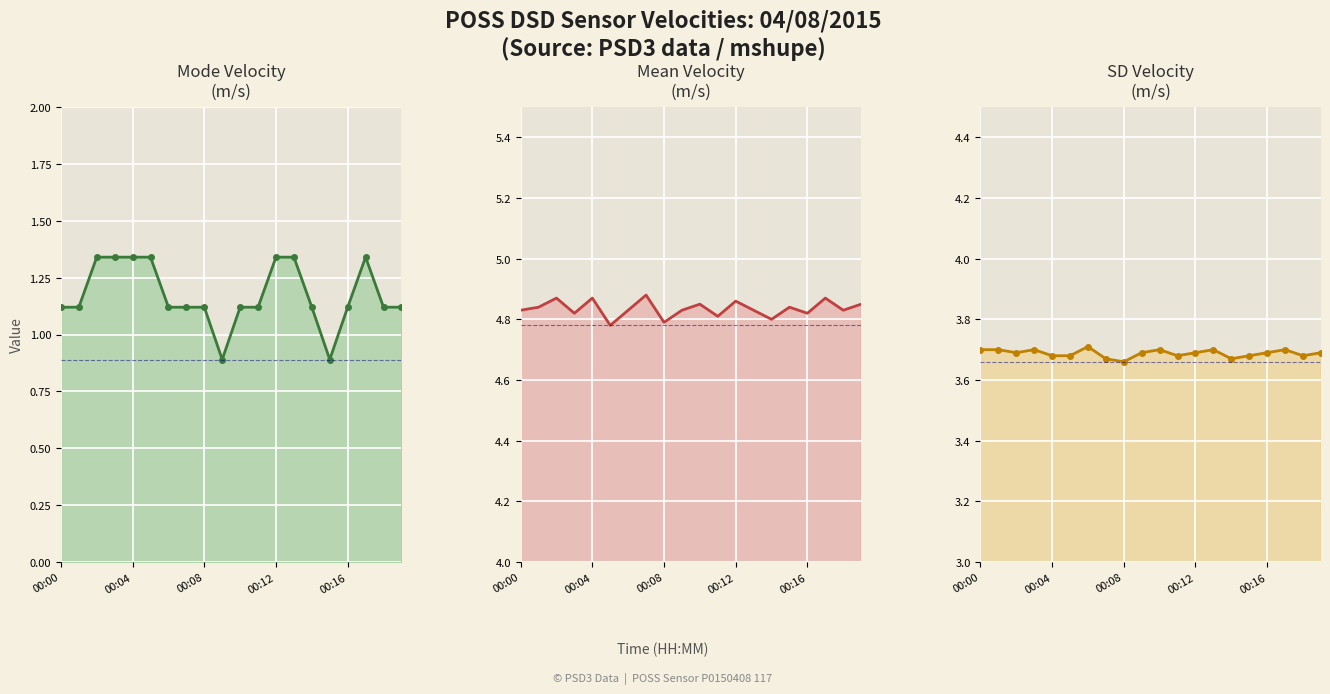

What is the label of the 18th point from the left?

17